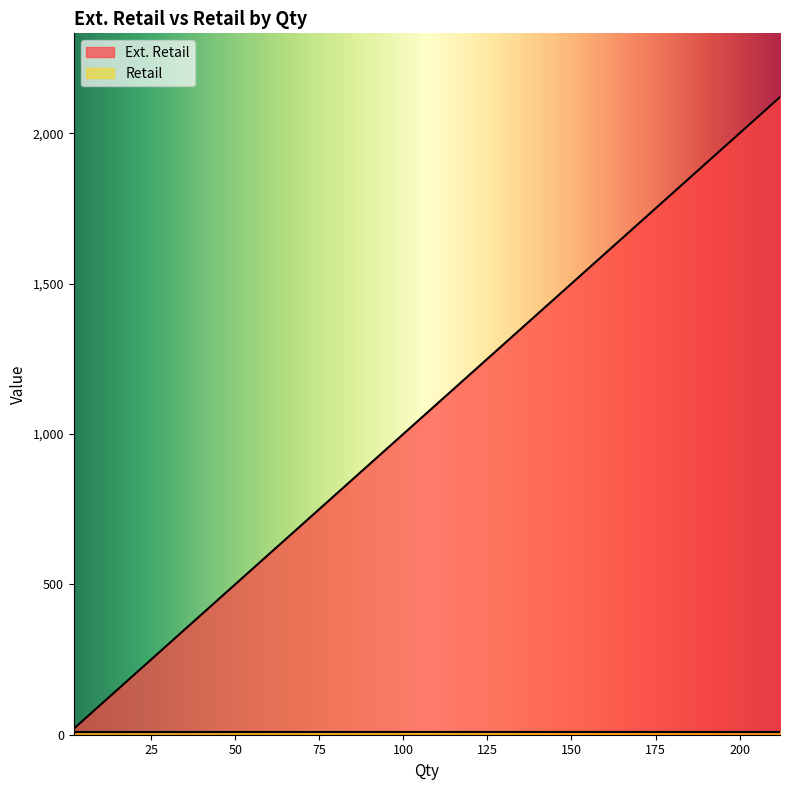

True or false: Retail has a value of 5 at 117.

False